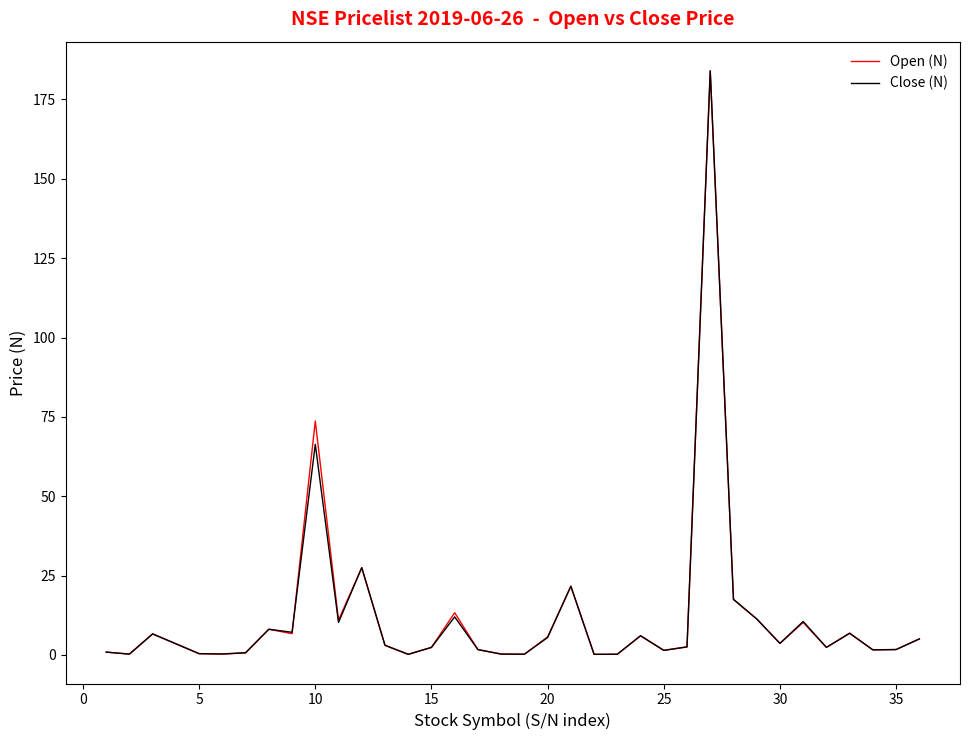

How many interior local peaks does the Open (N) series have?

10